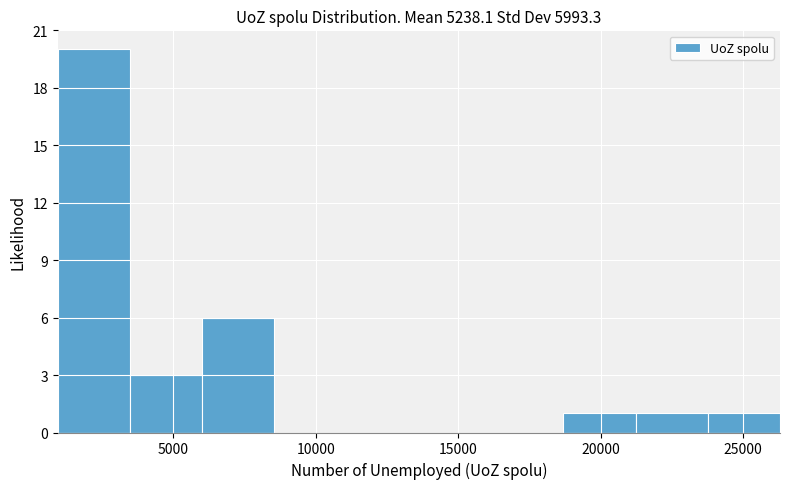

Reading left to right, transcribe this chart: for each bar, give the range it covers on the x-axis and its height. Neither the bar edges nor the heights are printed on the chart, so give them approximately, as read against the axes.

1000 to 3500: 20
3500 to 6000: 3
6000 to 8500: 6
8500 to 11000: 0
11000 to 13500: 0
13500 to 16000: 0
16000 to 18500: 0
18500 to 21000: 1
21000 to 24000: 1
24000 to 26500: 1